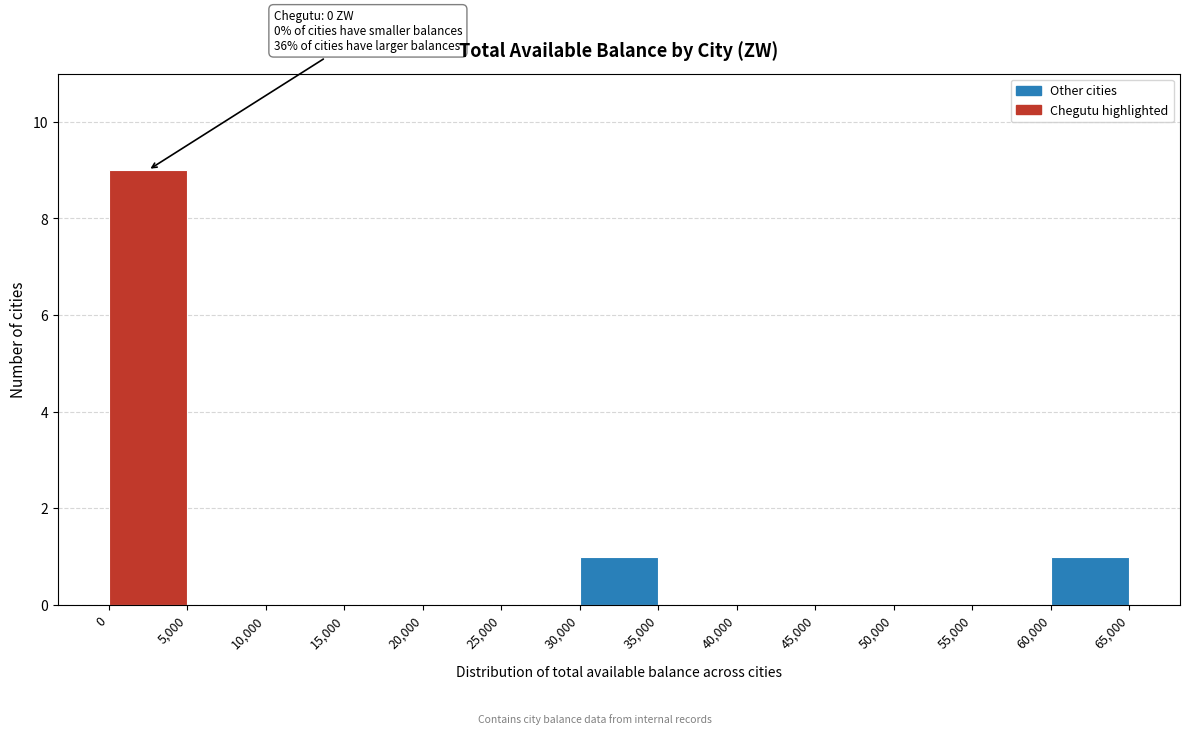

Over which range of the x-axis is the bar tallest?

0 to 5,000